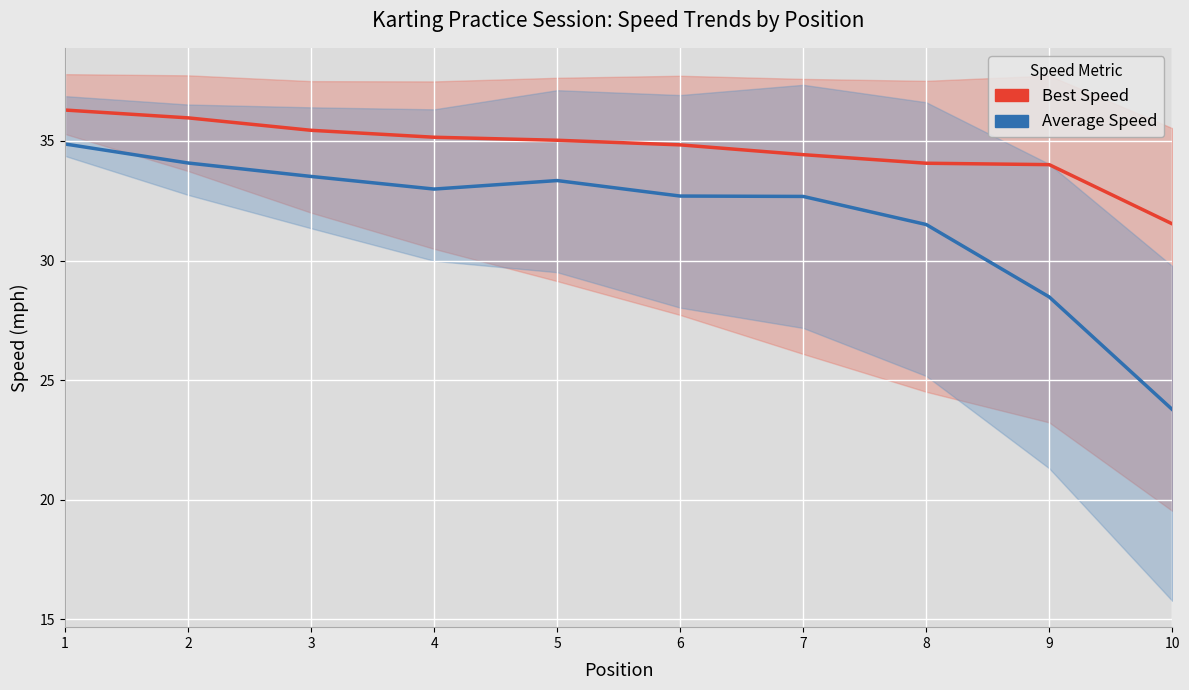

Reading left to right, list all the values displayed in this chart.

Best Speed: 36.3	36.0	35.4	35.2	35.0	34.8	34.4	34.1	34.0	31.5
Average Speed: 34.9	34.1	33.5	33.0	33.3	32.7	32.7	31.5	28.5	23.8